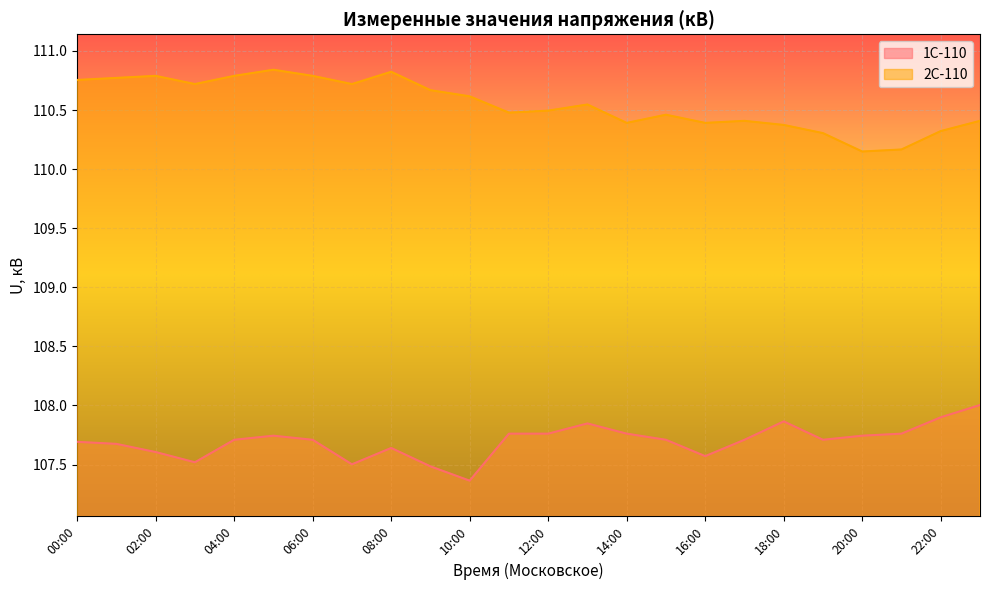

What is the spread (max minus min) of values at 02:00?

3.2